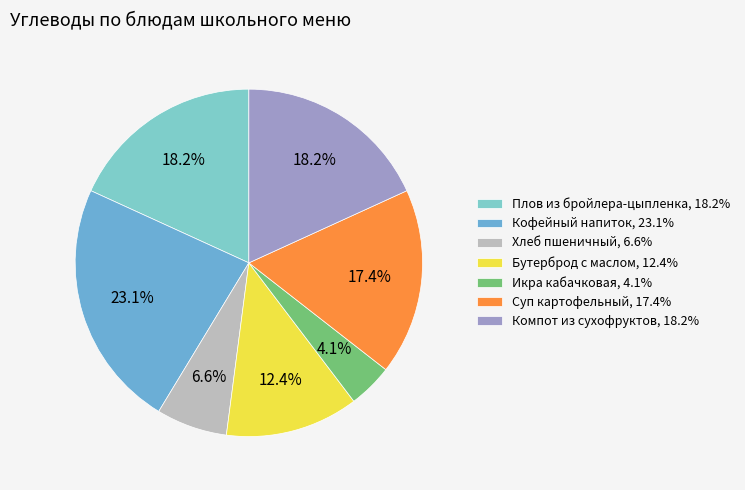

Is there a majority slice in this chart?

No